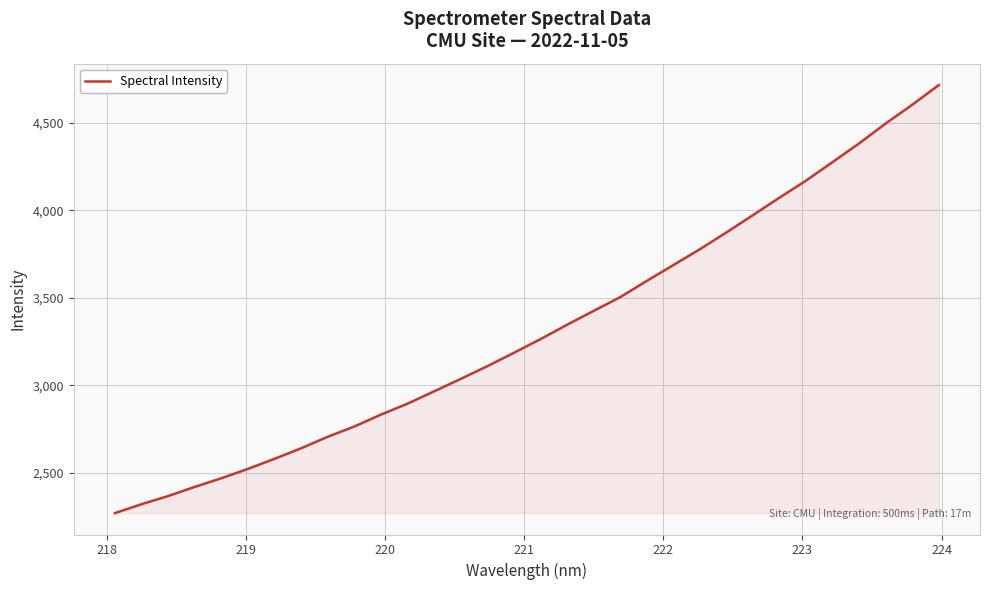

What is the maximum value shown in the chart?

4715.2